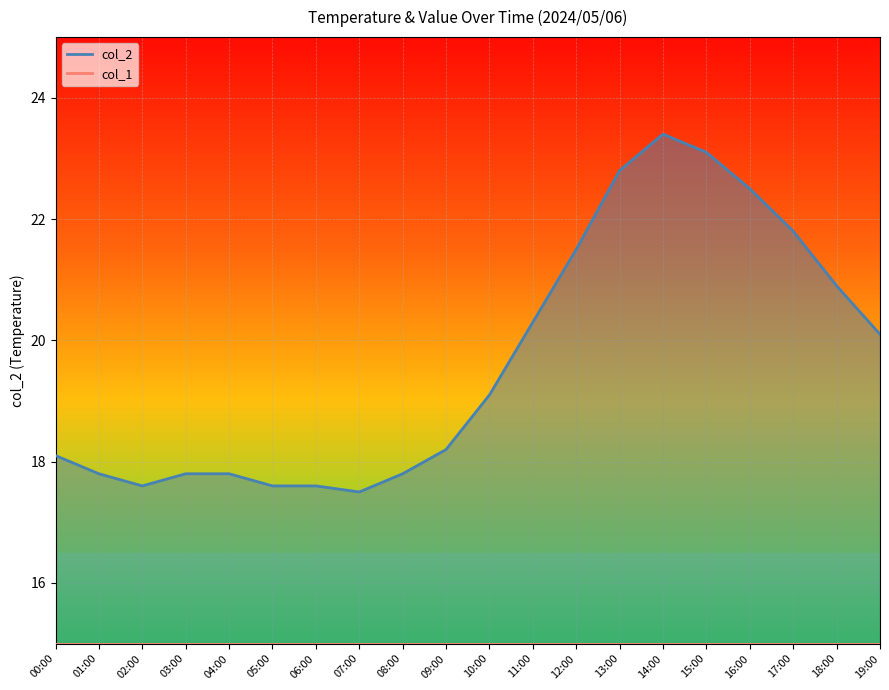

What is the smallest value displayed?

17.5